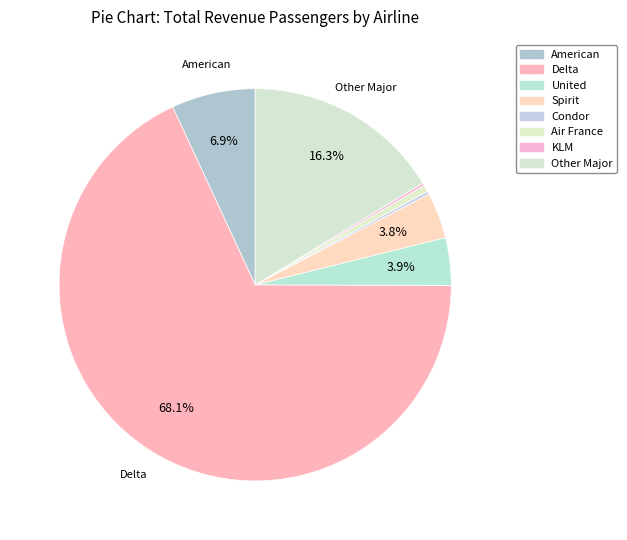

To the nearest percent, what portion does American represent?

7%